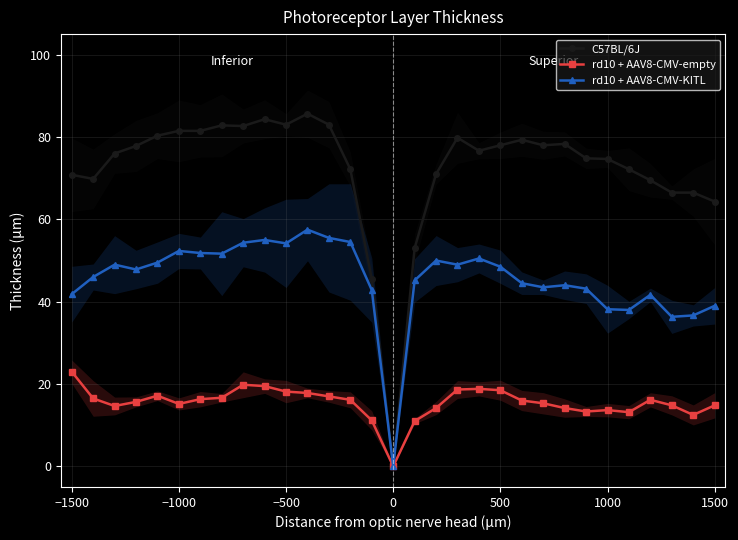

What is the highest value of the rd10 + AAV8-CMV-empty series?

23.0